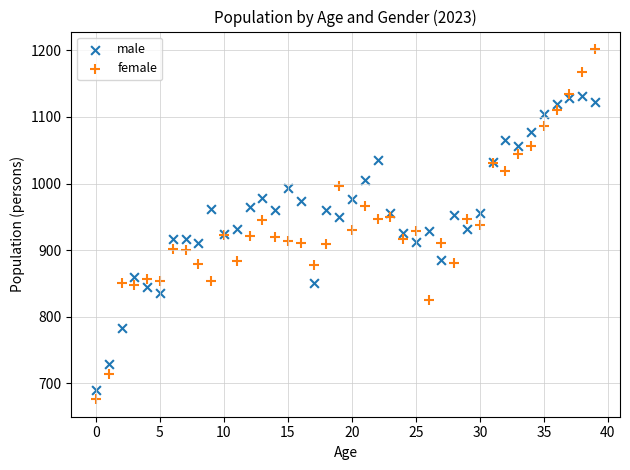

Which series contains the highest Y value?

female